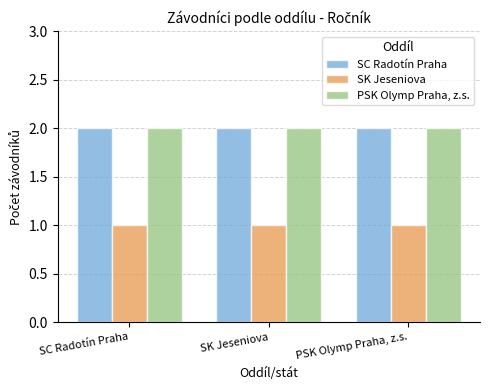

What is the label of the 2nd bar from the right?

SK Jeseniova